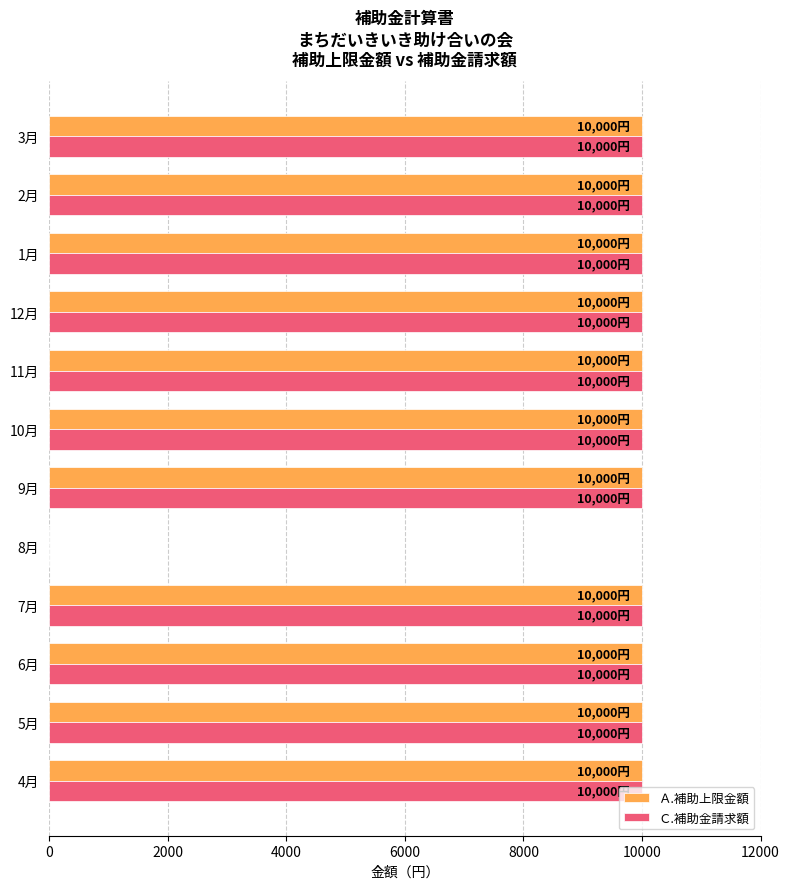

What is the sum of all Ｃ.補助金請求額 values?

110000